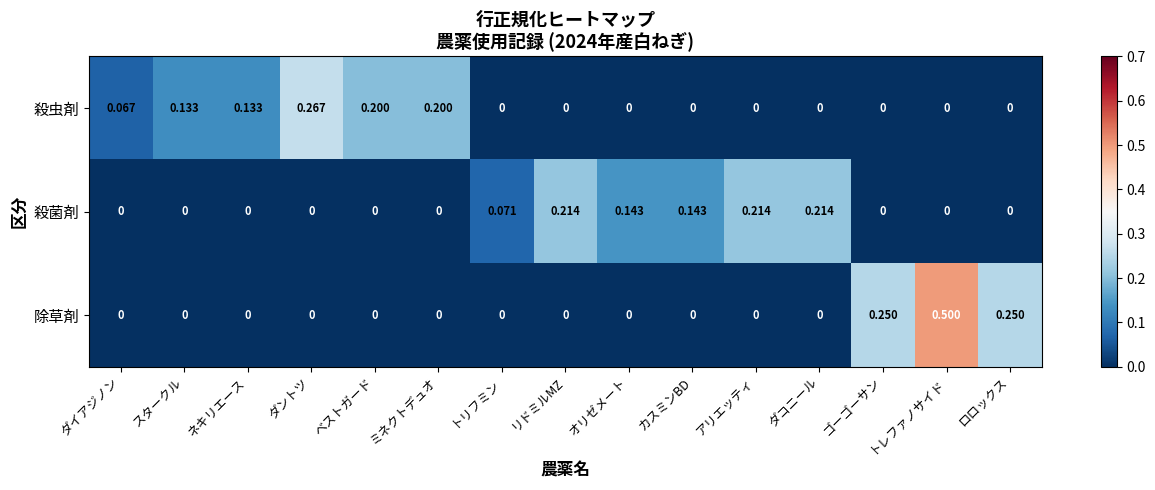

Rank the series by their maximum value, from highest to lowest.

除草剤, 殺虫剤, 殺菌剤